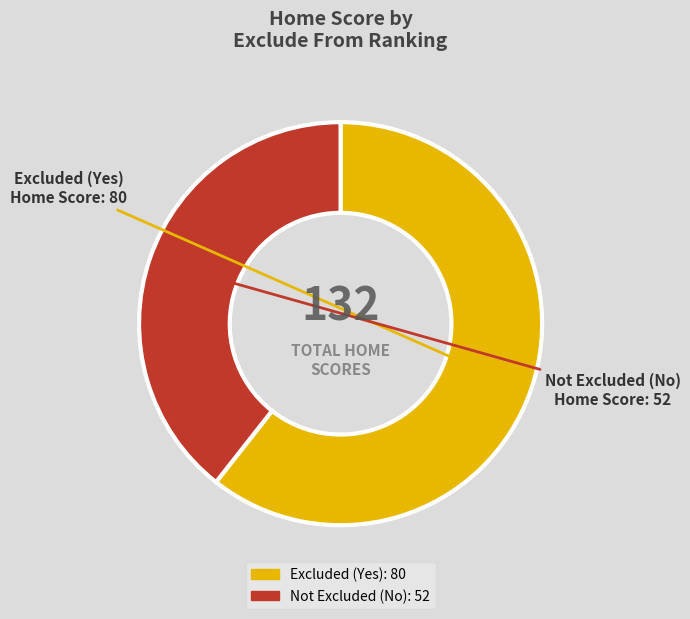

Is there a majority slice in this chart?

Yes